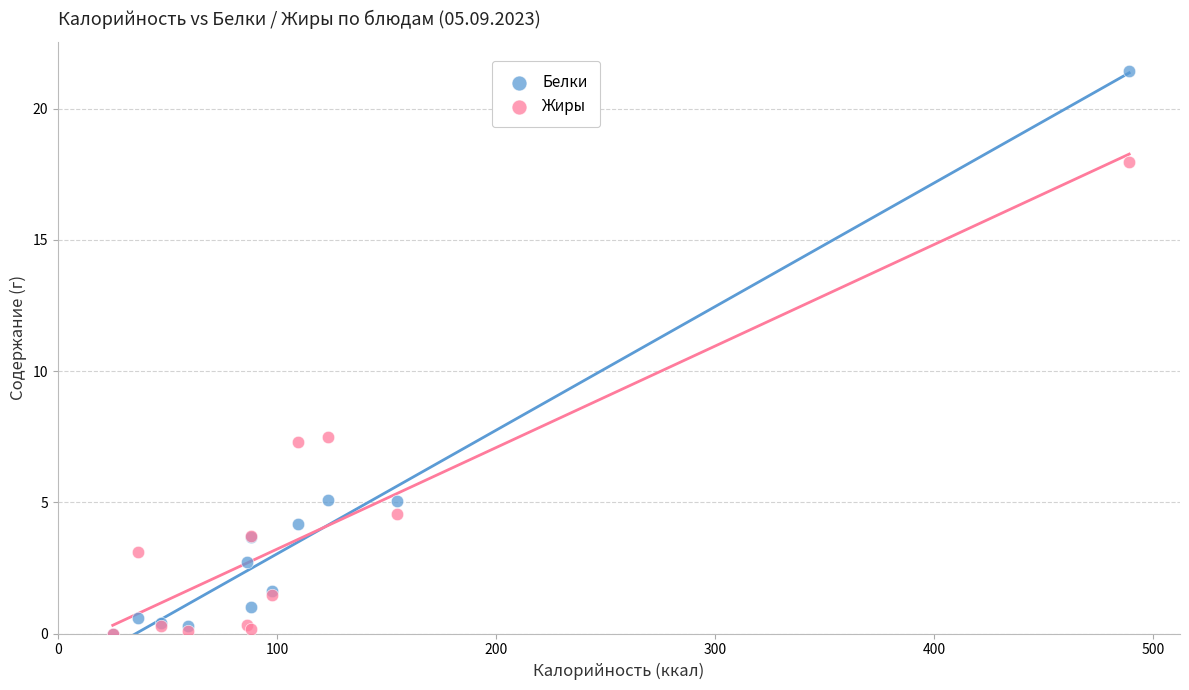

Which series contains the highest Y value?

Белки